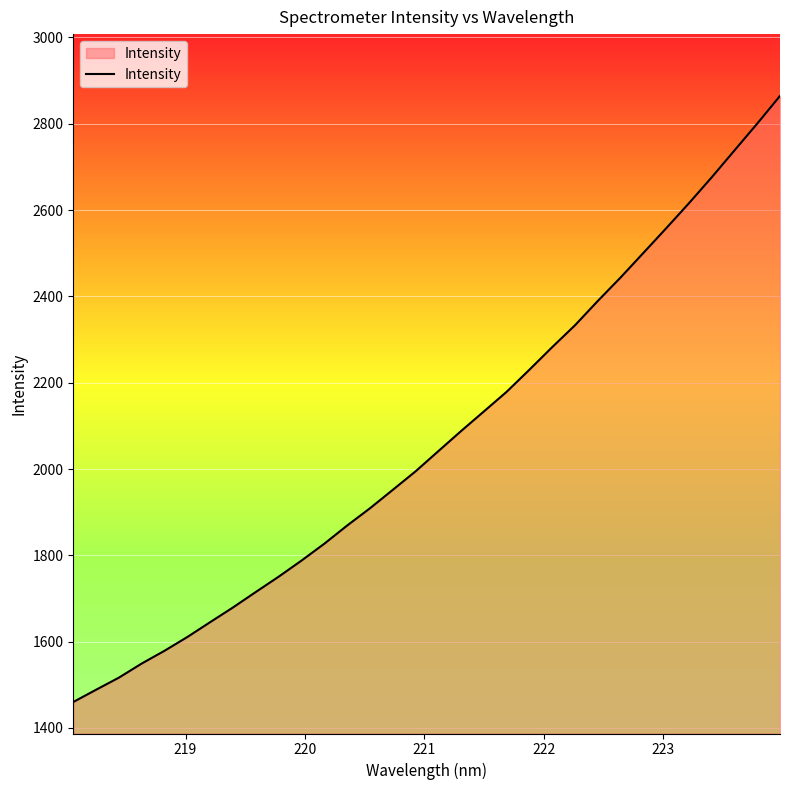

Count the number of data series in this chart.

1